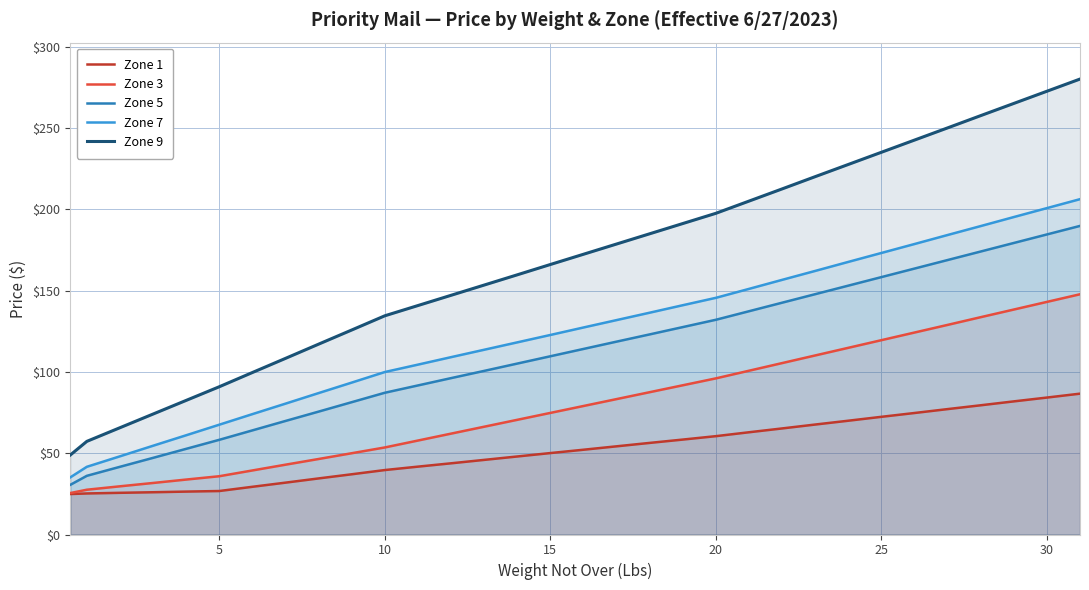

What is the label of the 24th point from the right?

8